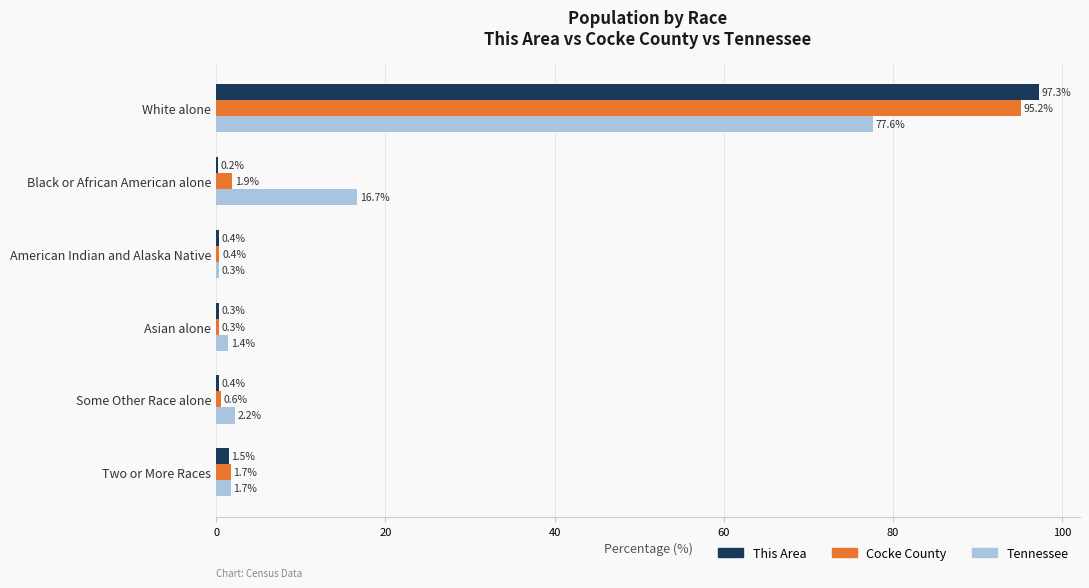

Is the value of Tennessee at White alone greater than the value of This Area at American Indian and Alaska Native?

Yes